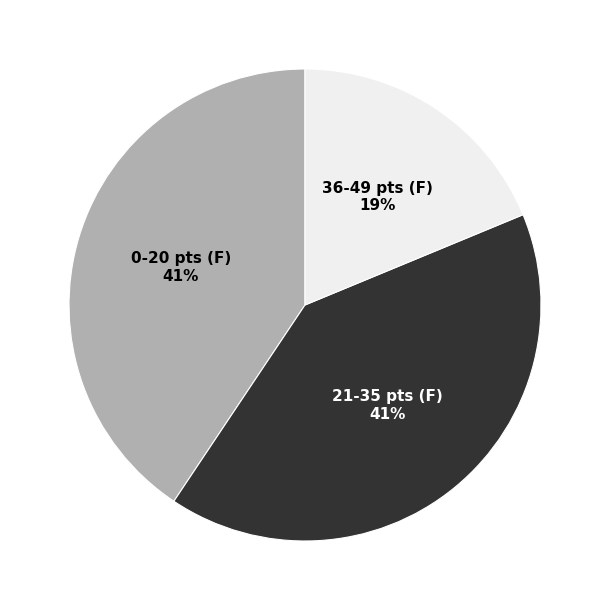

To the nearest percent, what is the average slice percentage?

33%